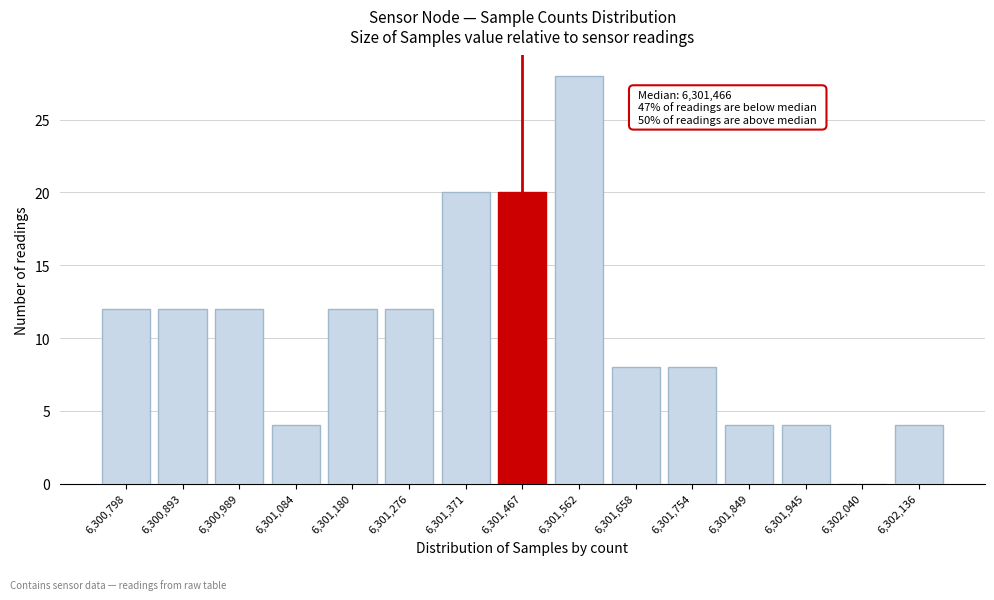

Reading left to right, list all the values displayed in this chart.

6,300,798=12	6,300,893=12	6,300,989=12	6,301,084=4	6,301,180=12	6,301,276=12	6,301,371=20	6,301,467=20	6,301,562=28	6,301,658=8	6,301,754=8	6,301,849=4	6,301,945=4	6,302,040=0	6,302,136=4